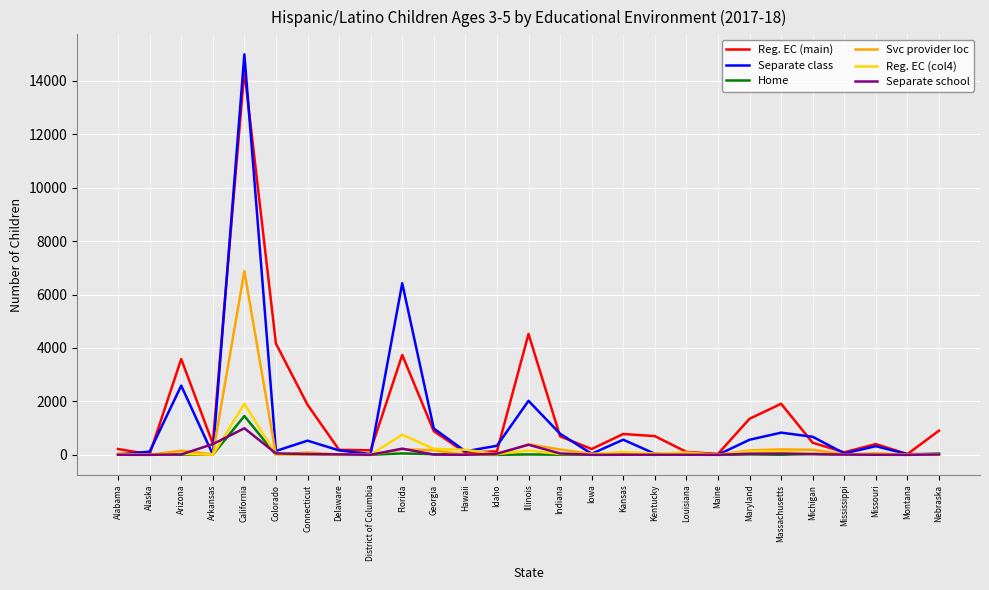

What is the average value of the Svc provider loc series?

331